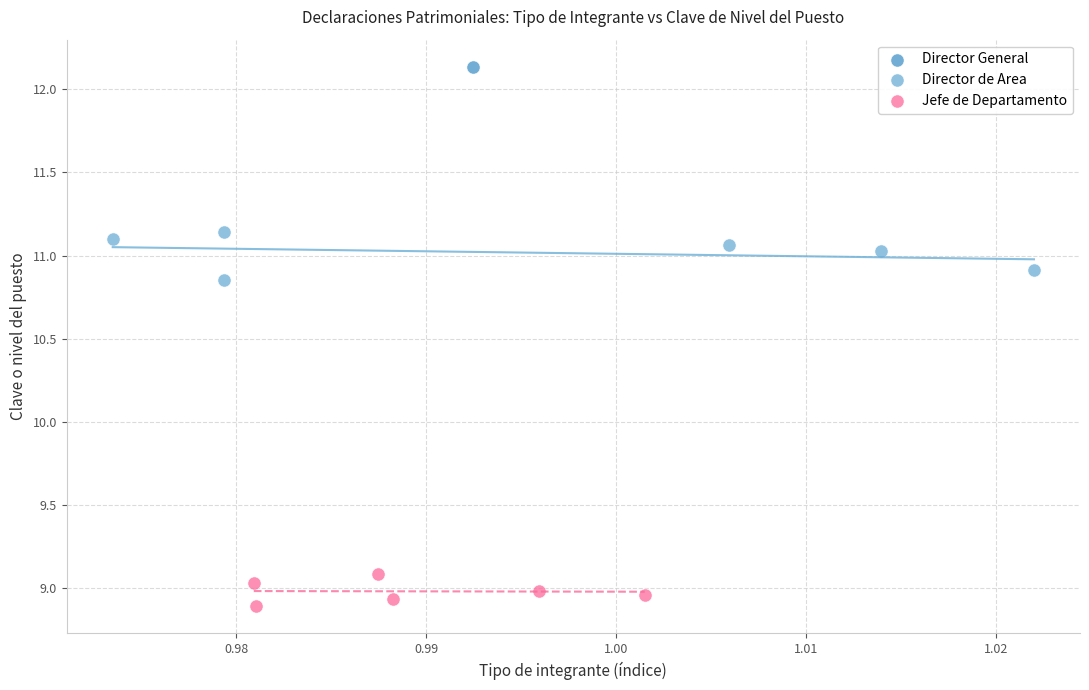

What are all the series names shown in the legend?

Director General, Director de Area, Jefe de Departamento